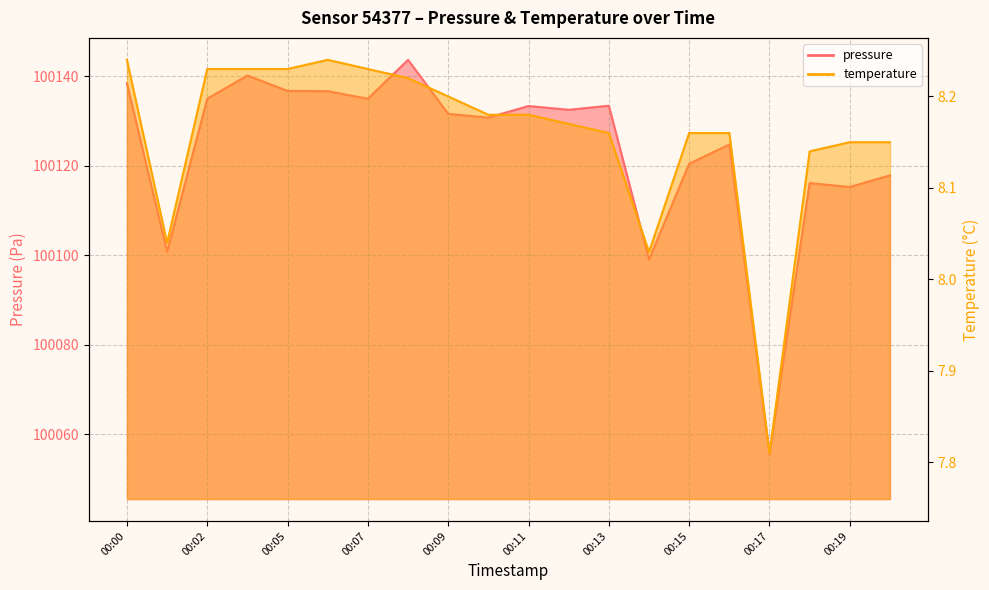

How many interior local peaks does the temperature series have?

1